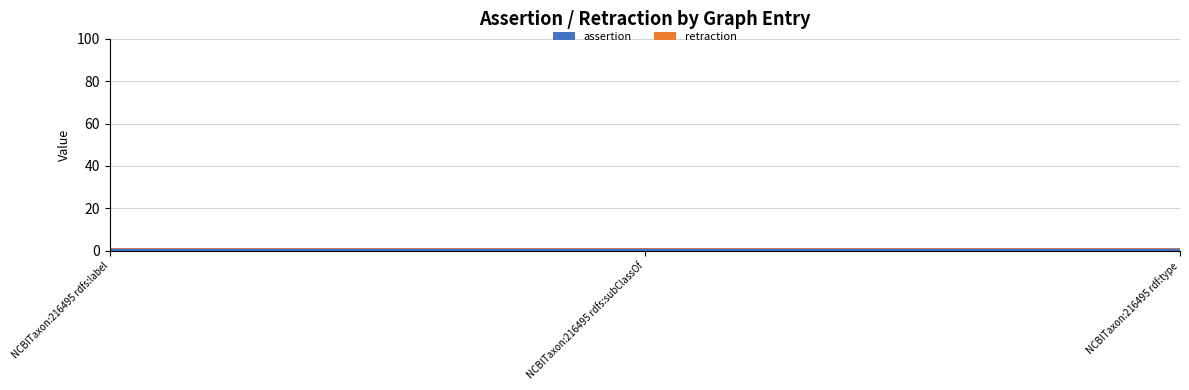

Reading right to left, transcribe all the data shown in this chart.

assertion: 1	1	1
retraction: 0	0	0